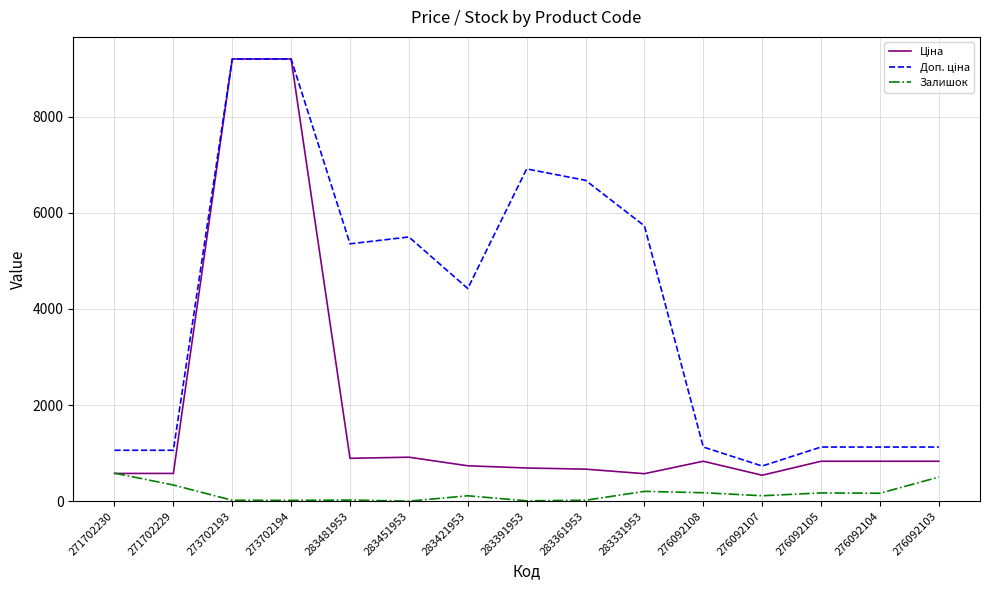

What is the maximum value shown in the chart?

9196.3